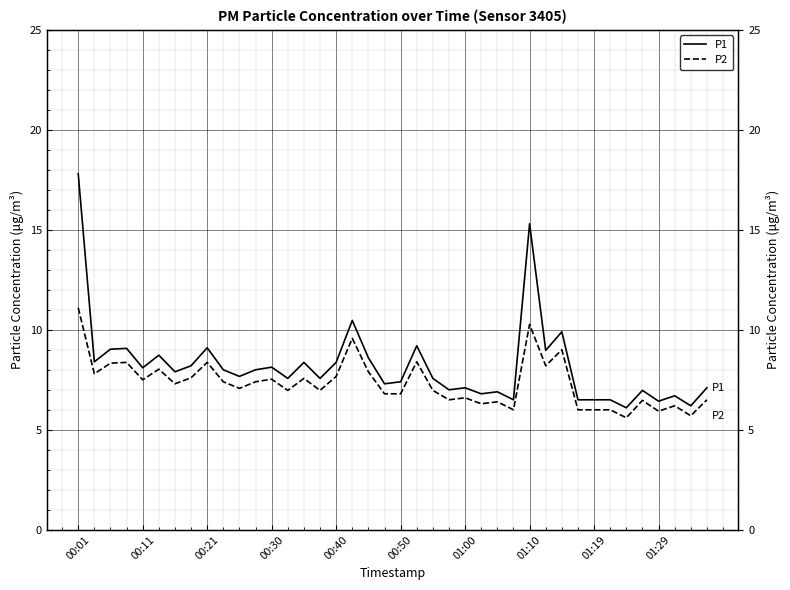

List the series in order of their overall mean, lowest first.

P2, P1